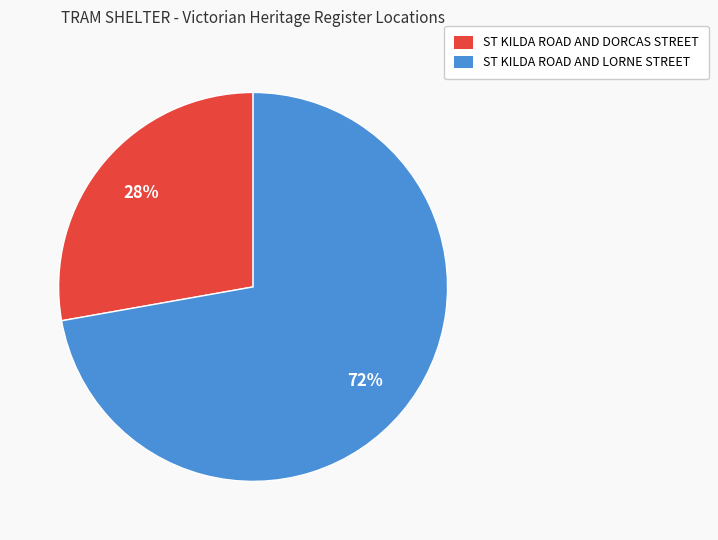

Which category has the biggest portion of the pie?

ST KILDA ROAD AND LORNE STREET